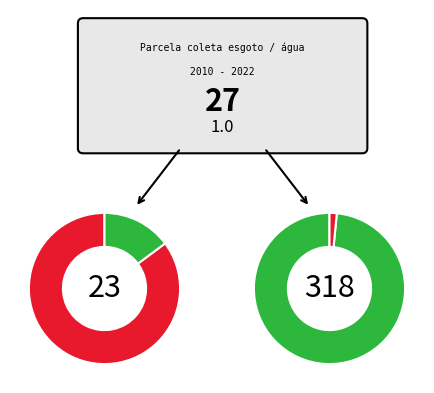

What percentage is the 2021 slice, to the nearest percent?

16%